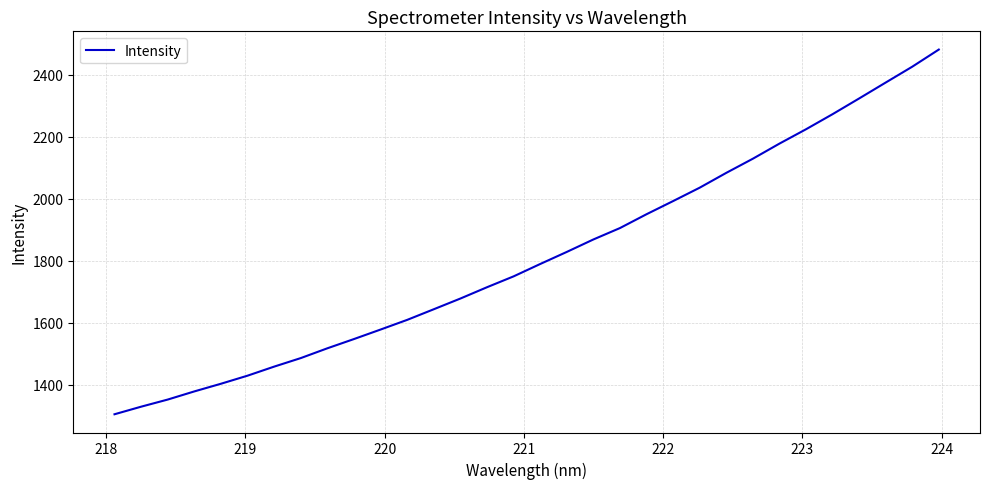

What is the maximum value shown in the chart?

2481.1